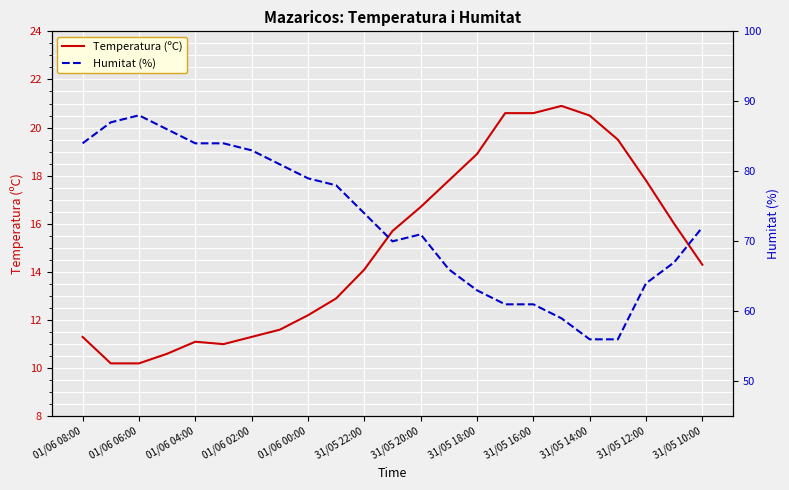

True or false: Humitat (%) and Temperatura (ºC) intersect in this chart.

False